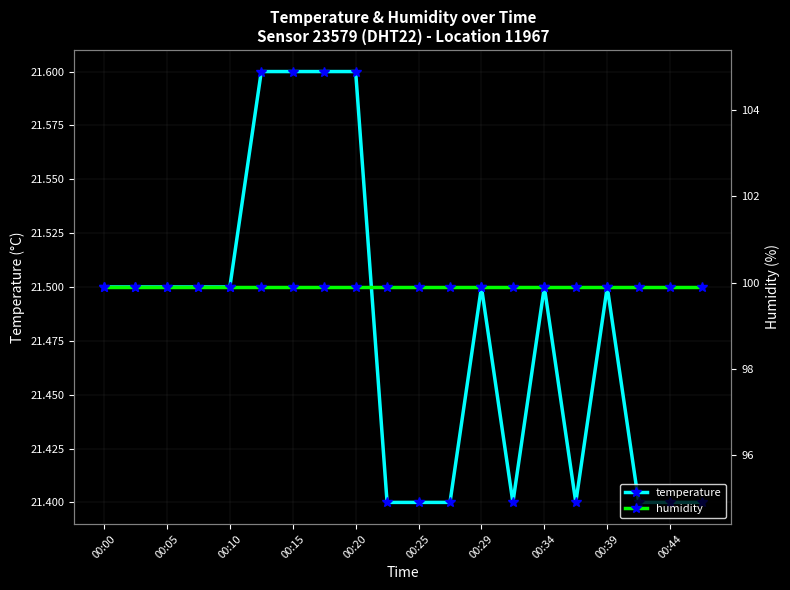

How many temperature values are between 21 and 22?

20